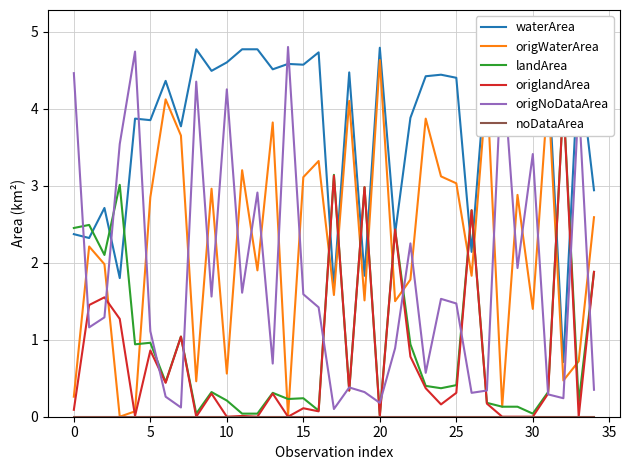

True or false: origNoDataArea and noDataArea intersect in this chart.

False